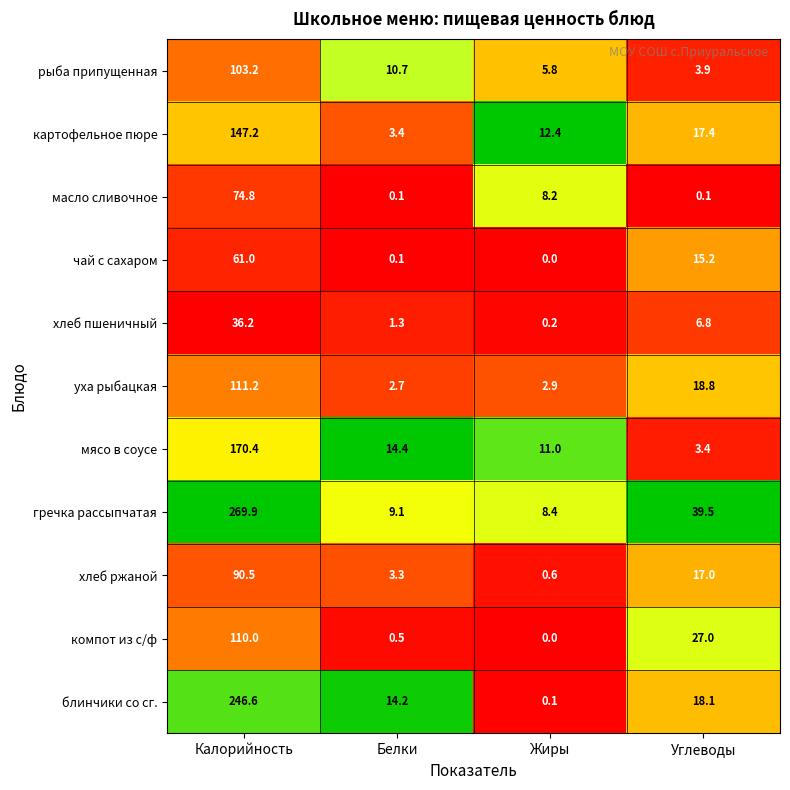

Rank the series at Углеводы from highest to lowest value.

гречка рассыпчатая, компот из с/ф, уха рыбацкая, блинчики со сг., картофельное пюре, хлеб ржаной, чай с сахаром, хлеб пшеничный, рыба припущенная, мясо в соусе, масло сливочное